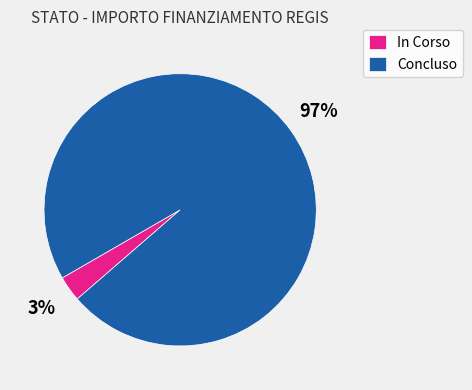

Which has a higher value, In Corso or Concluso?

Concluso